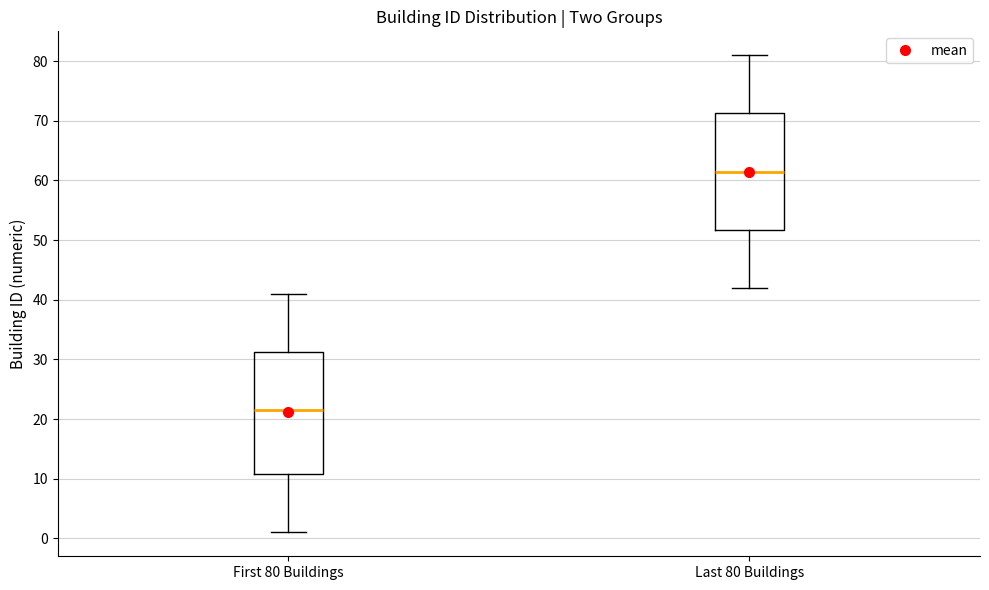

Which box has the lowest median line?

First 80 Buildings